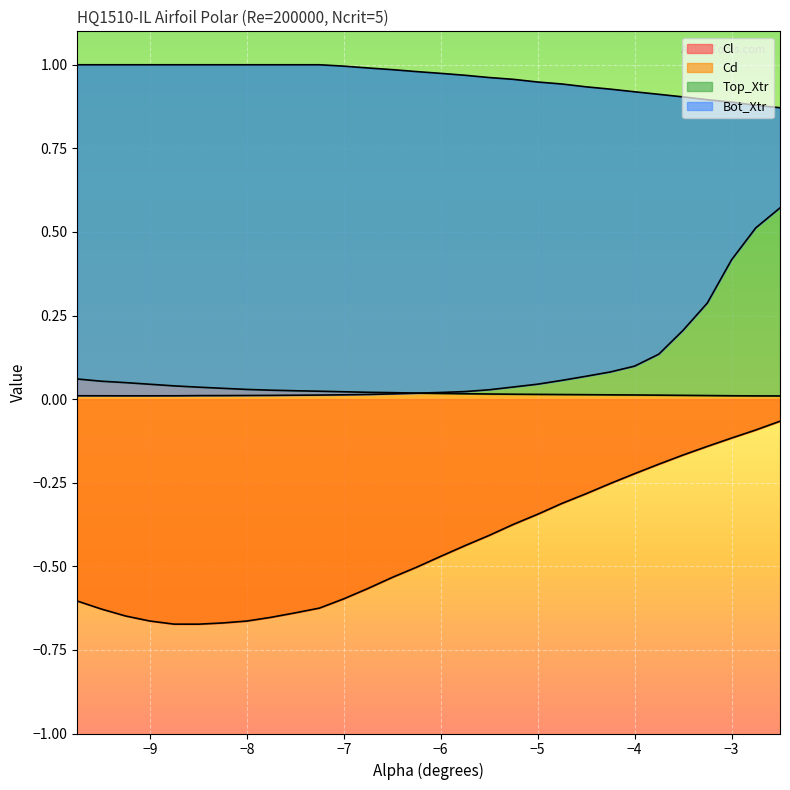

True or false: Cd has more than 0 interior local peaks.

False